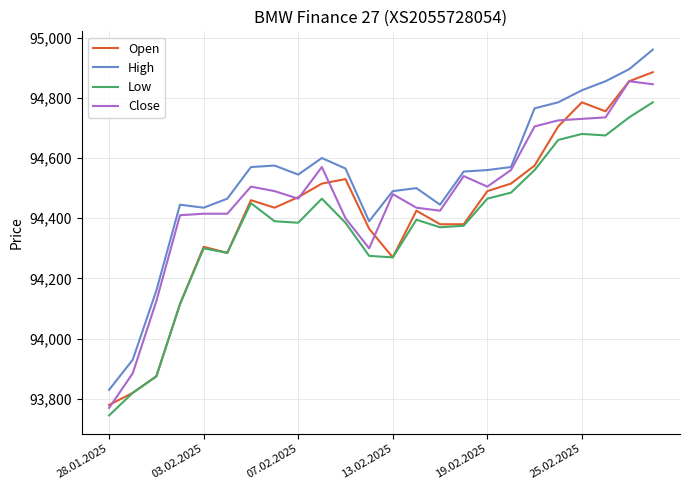

Which series has the largest total across all categories?

High